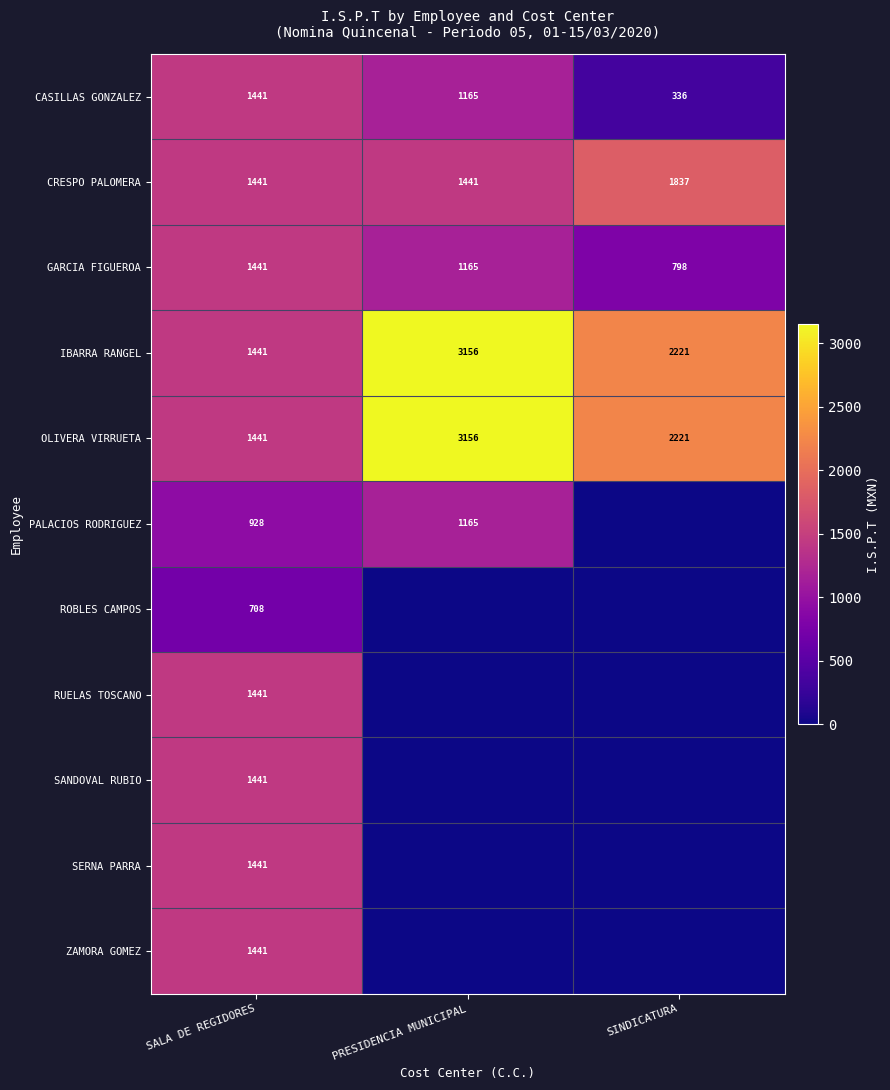

At which category is the sum across all series the highest?

SALA DE REGIDORES